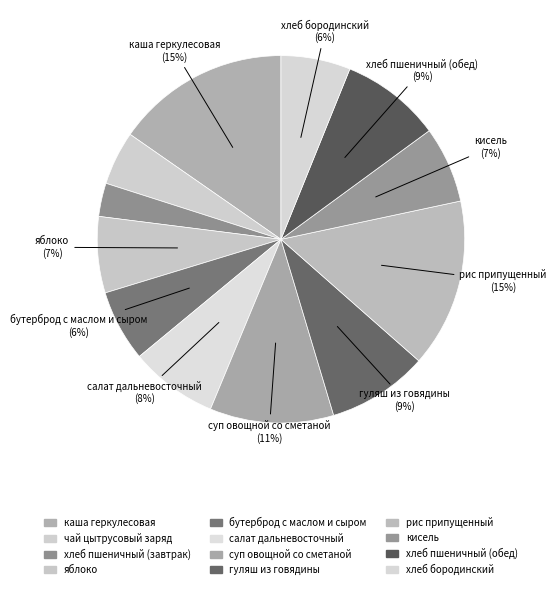

Is there a majority slice in this chart?

No